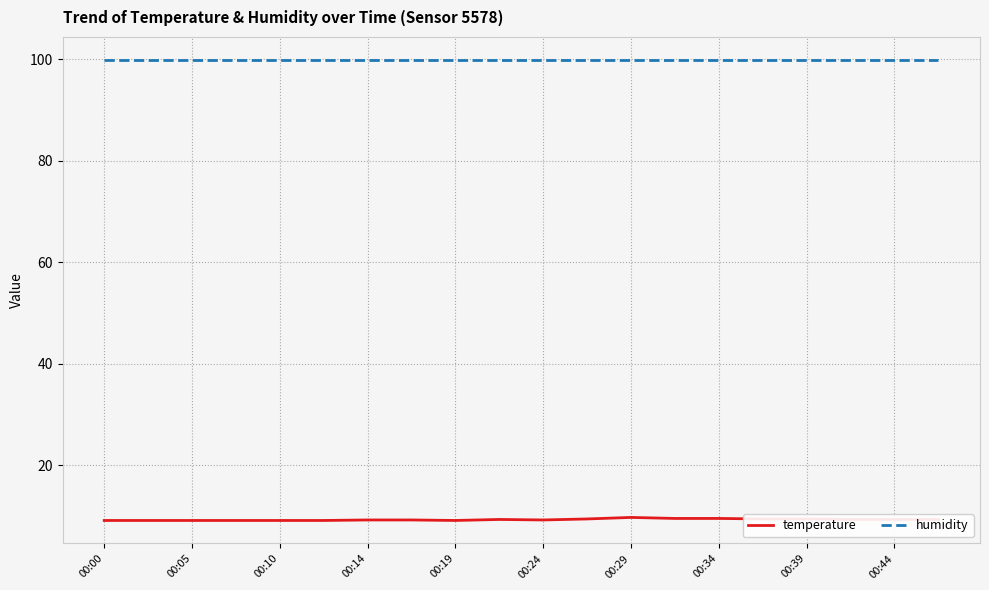

Which series has the largest total across all categories?

humidity